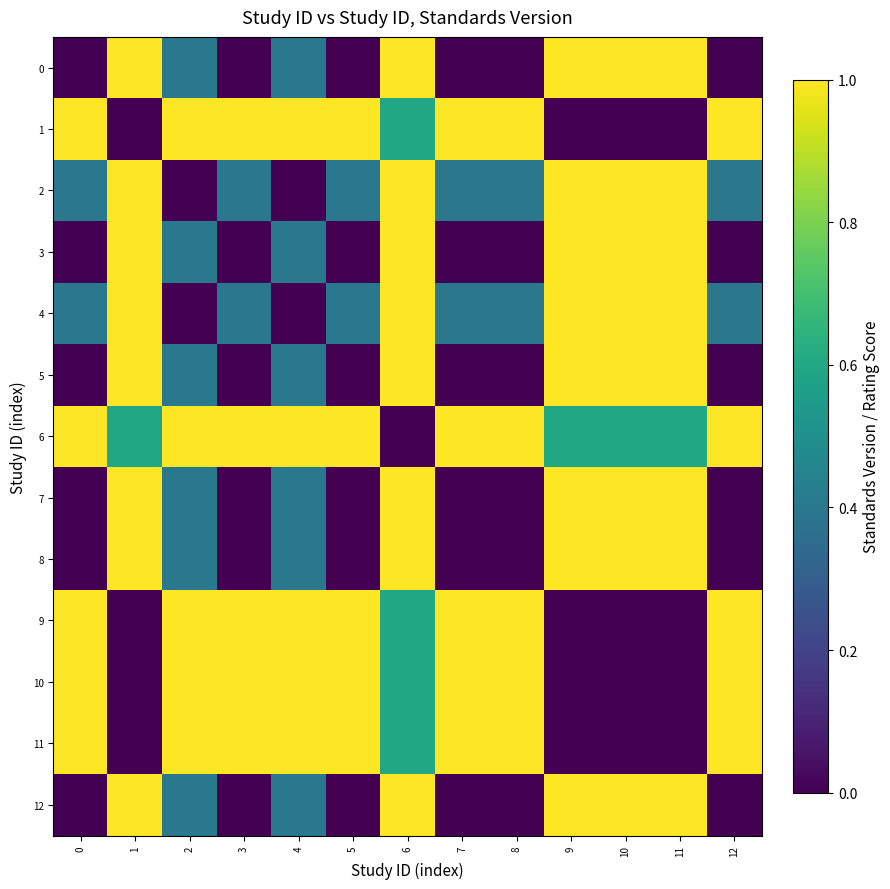

Between 1 and 6, which is larger?

1